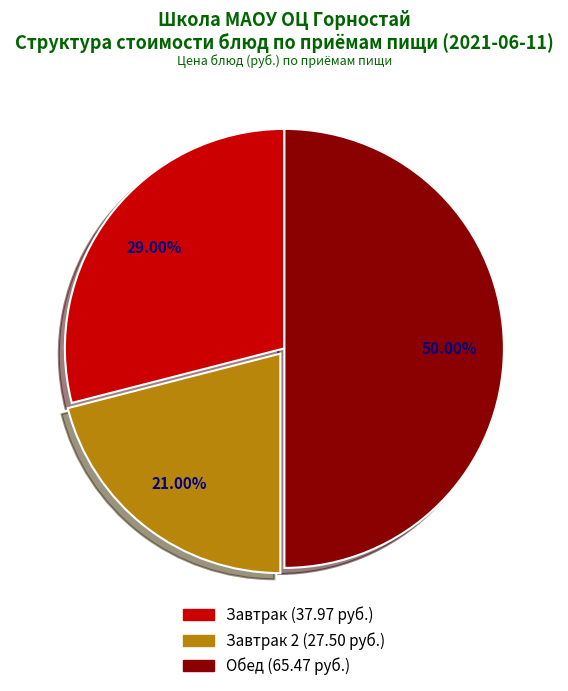

How many segments does this pie chart have?

3